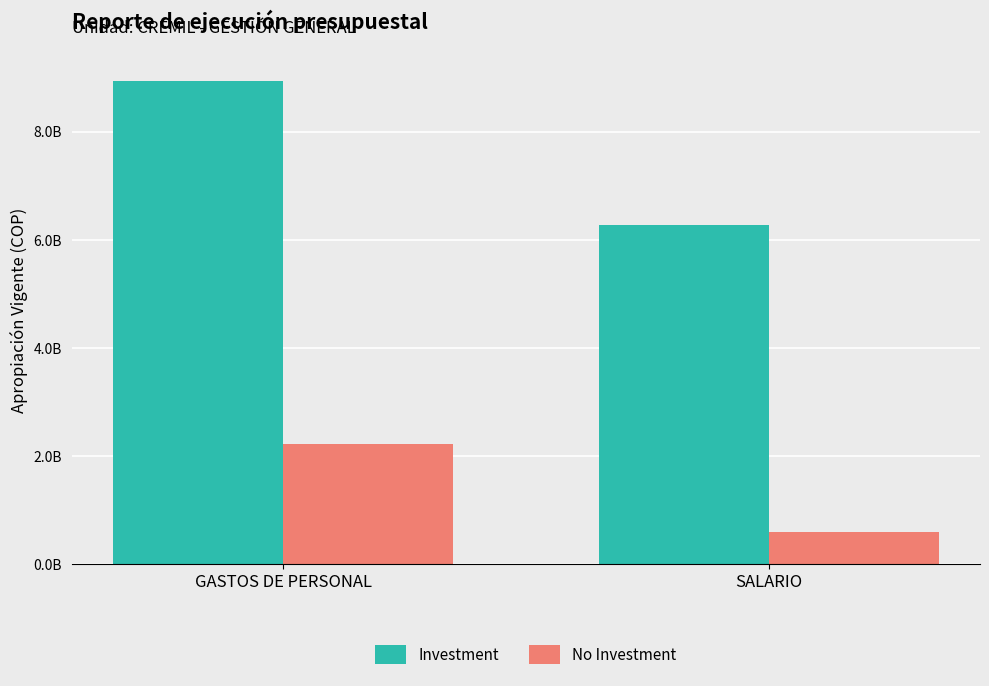

What position from the right is SALARIO?

1